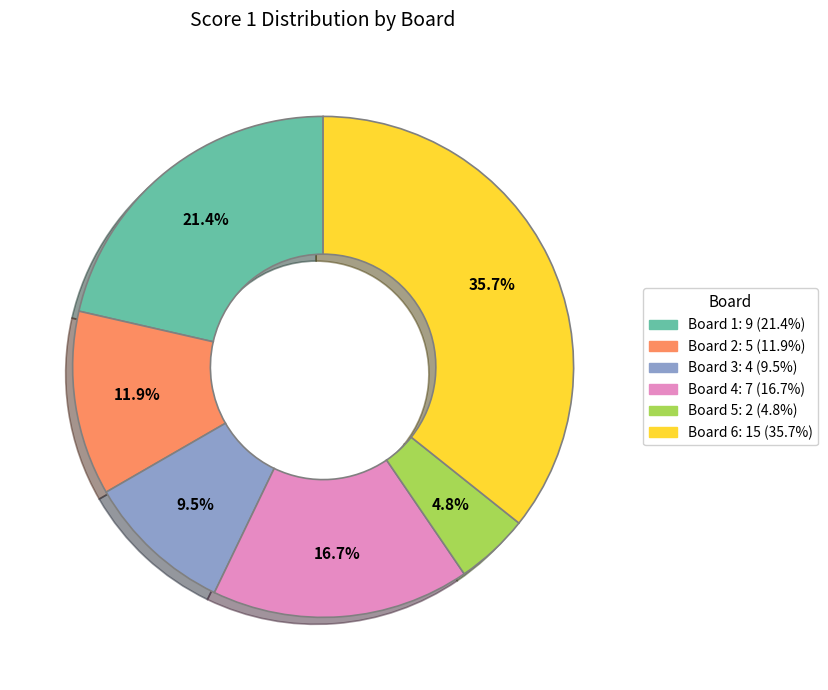

Does Board 4 represent more than half of the total?

No